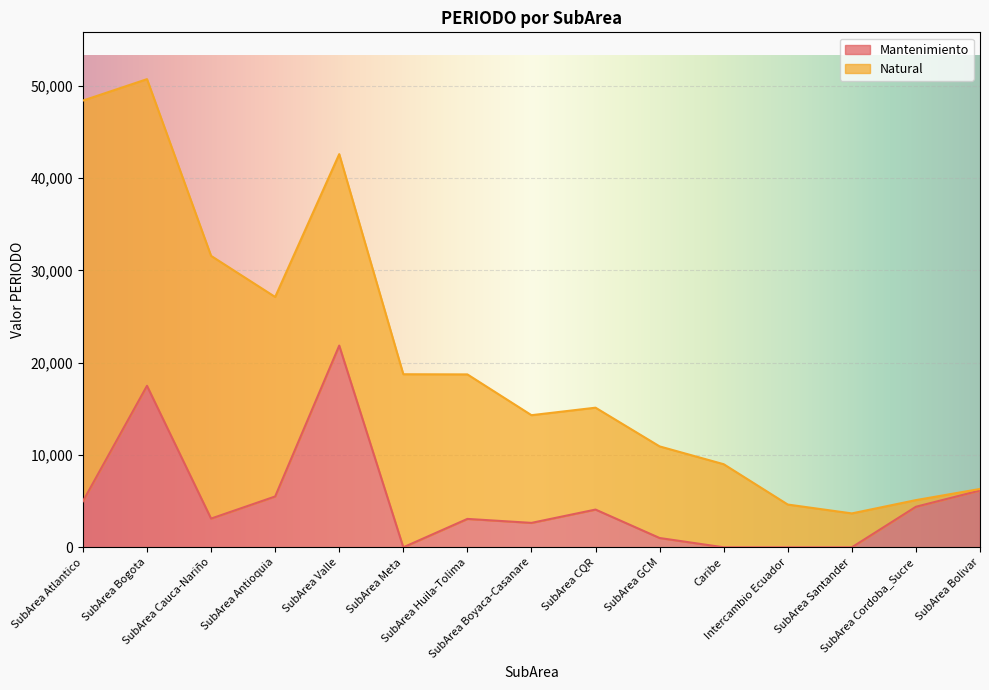

Does the chart display data point markers on the line(s)?

No